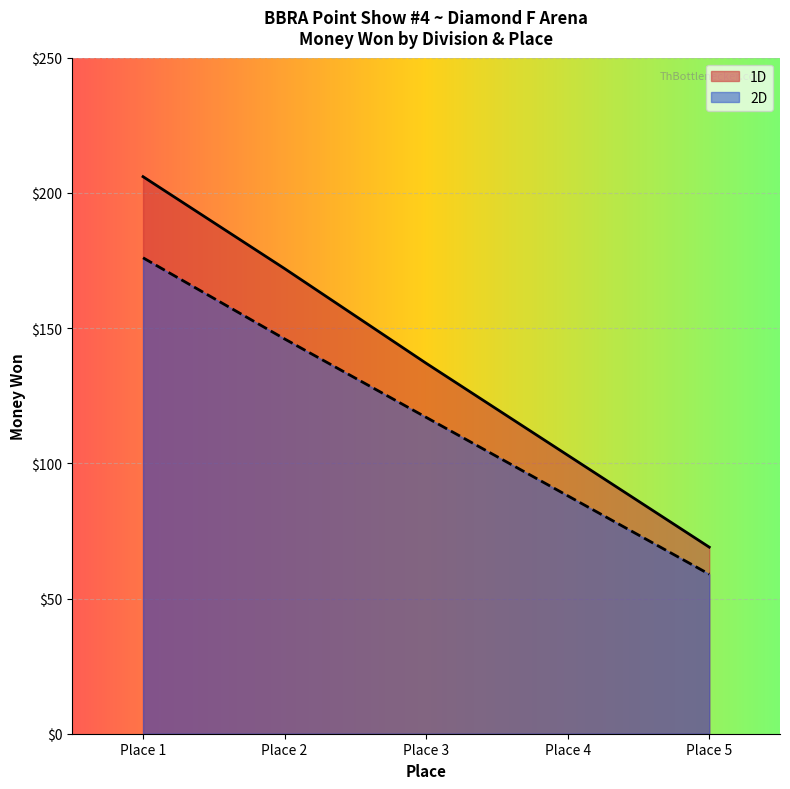

How many lines are shown in the chart?

2